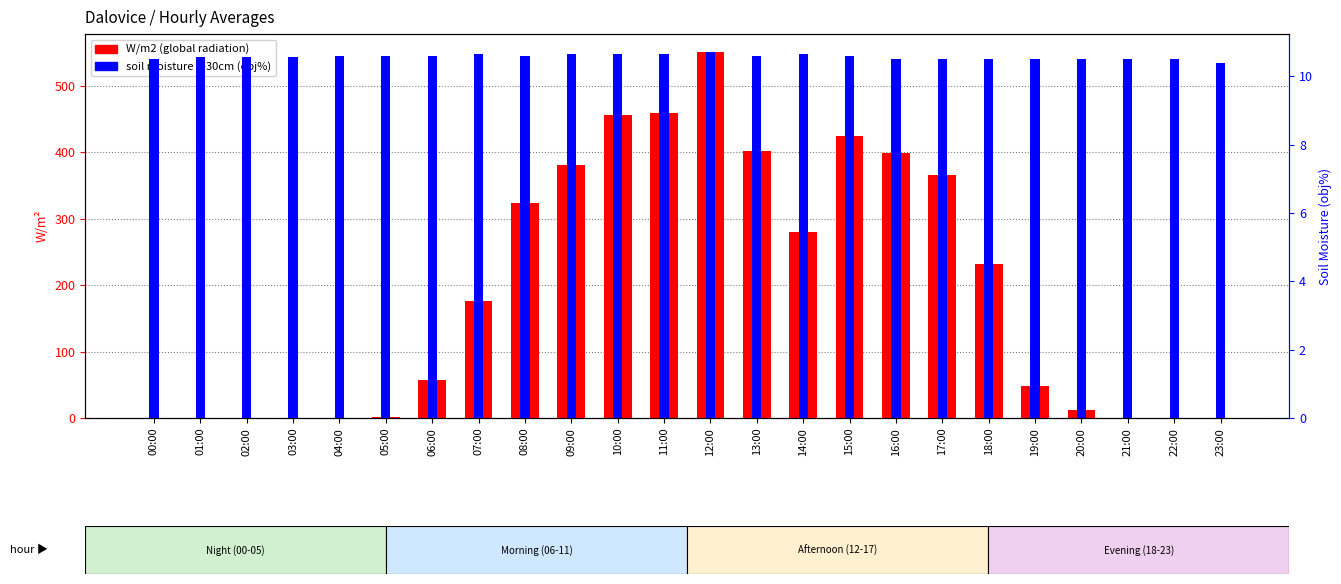

Count the number of categories in the chart.

24